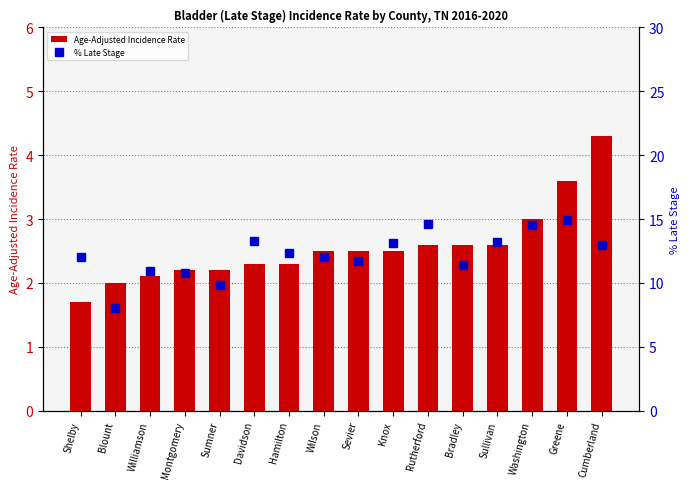

What is the approximate value of % Late Stage at Davidson?

13.3